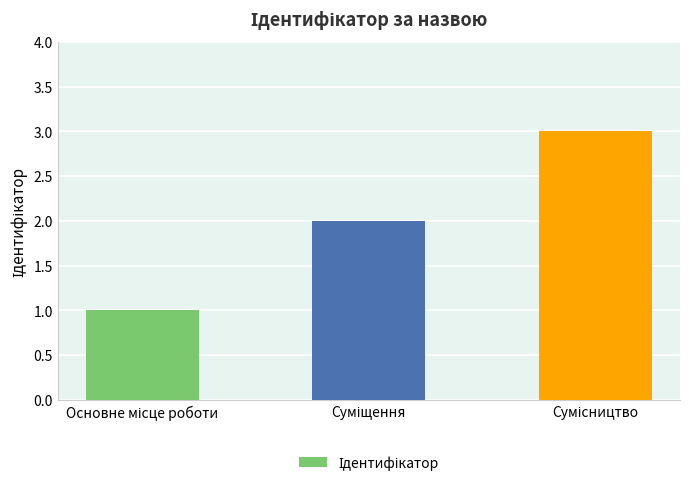

What is the sum of all values?

6